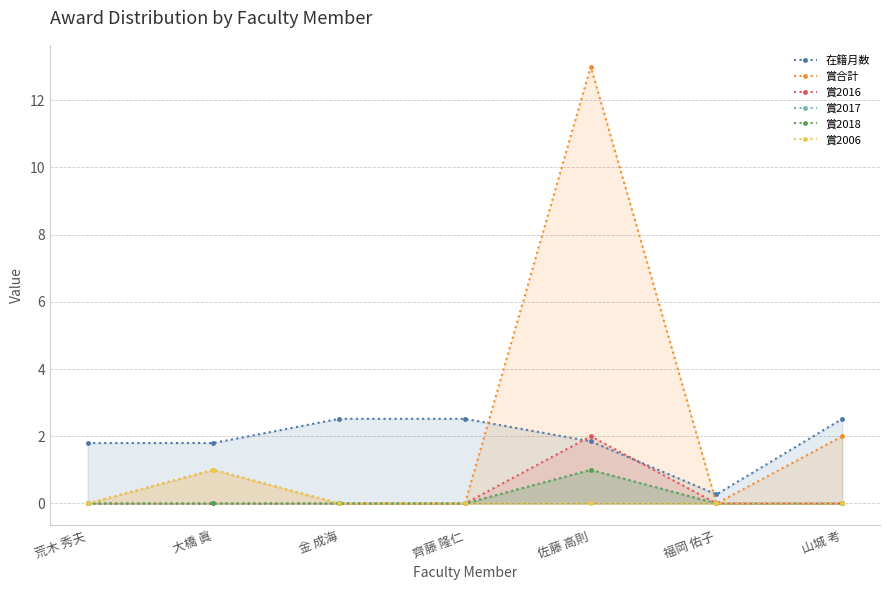

Reading left to right, transcribe all the data shown in this chart.

在籍月数: 1.8	1.8	2.5	2.5	1.9	0.3	2.5
賞合計: 0.0	1.0	0.0	0.0	13.0	0.0	2.0
賞2016: 0.0	0.0	0.0	0.0	2.0	0.0	0.0
賞2017: 0.0	0.0	0.0	0.0	1.0	0.0	0.0
賞2018: 0.0	0.0	0.0	0.0	1.0	0.0	0.0
賞2006: 0.0	1.0	0.0	0.0	0.0	0.0	0.0